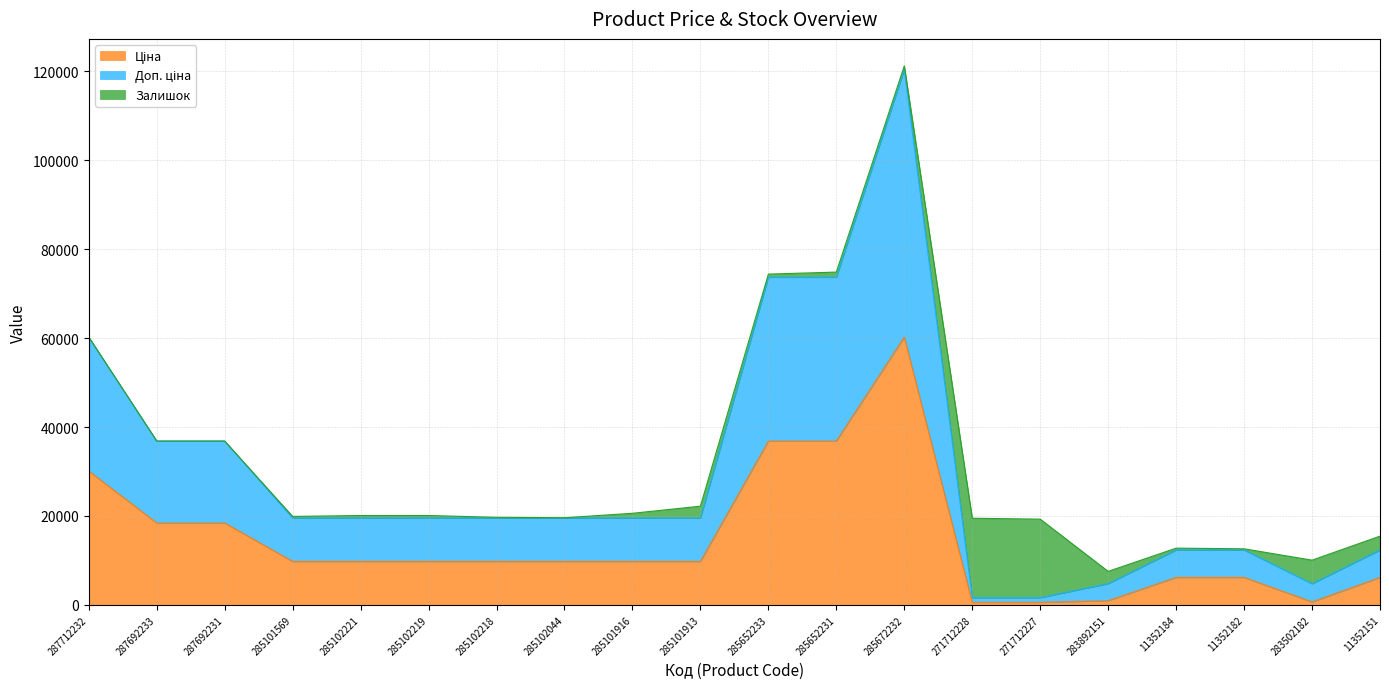

How many values in the Ціна series exceed 9775?

13